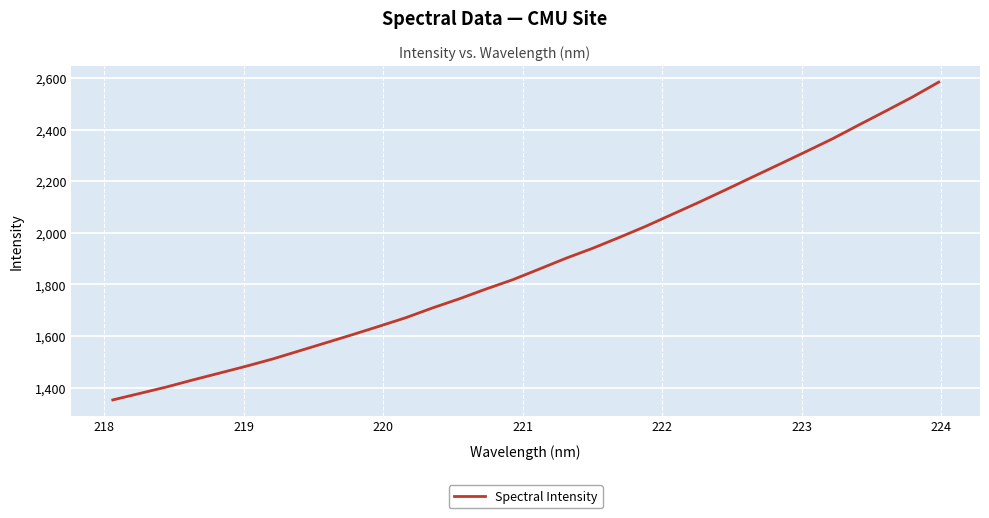

What is the minimum value shown in the chart?

1352.7